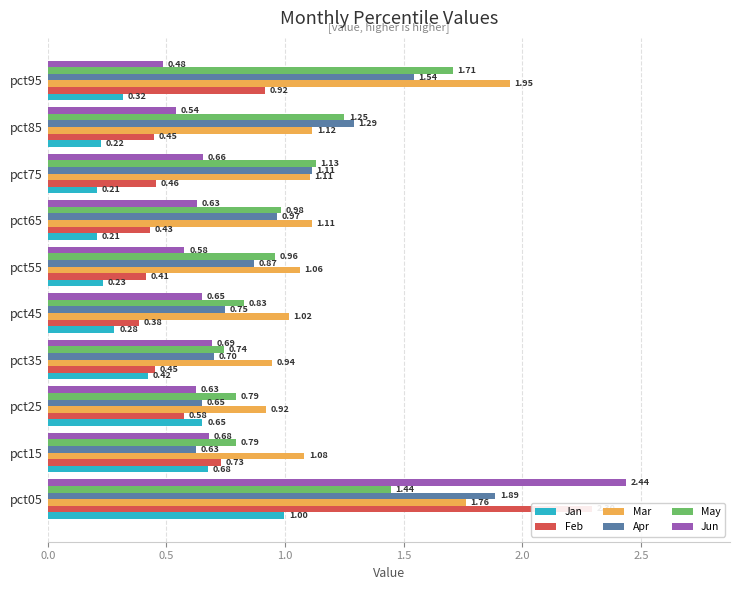

How many bars are there in total?

60